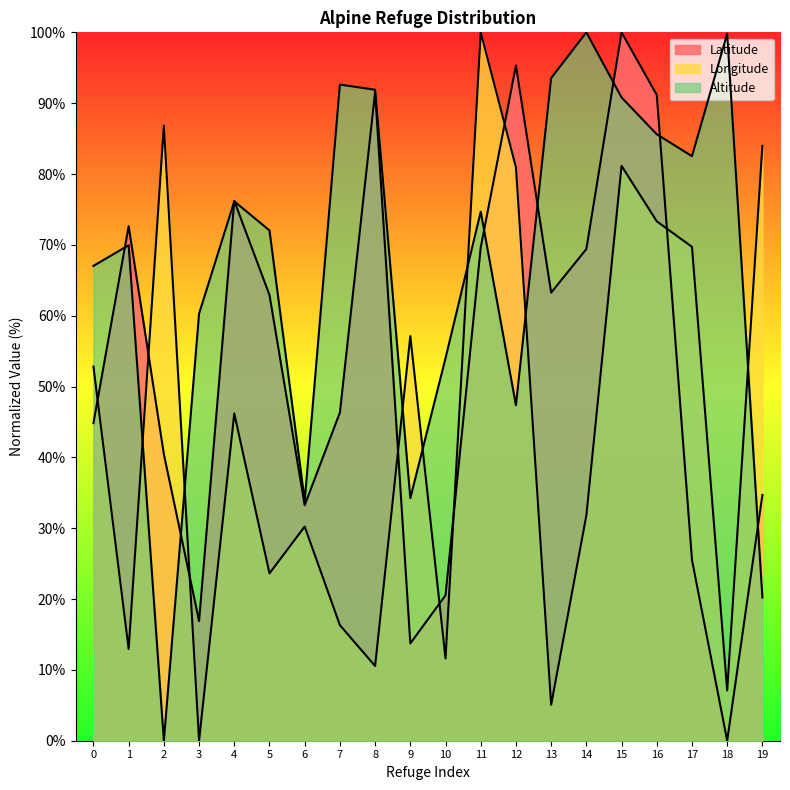

How many lines are shown in the chart?

3